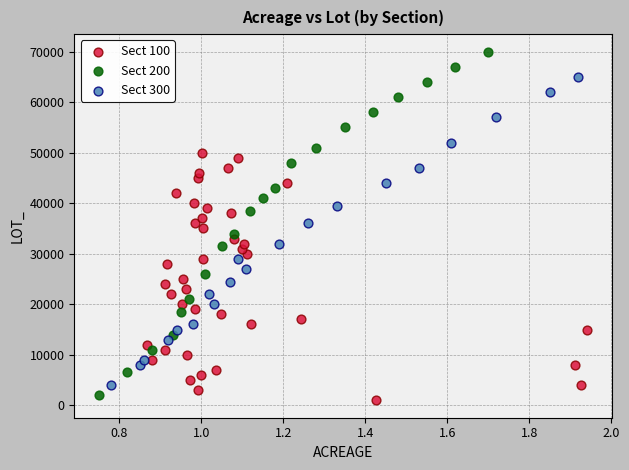

Which series has the largest Y range (max minus min)?

Sect 200